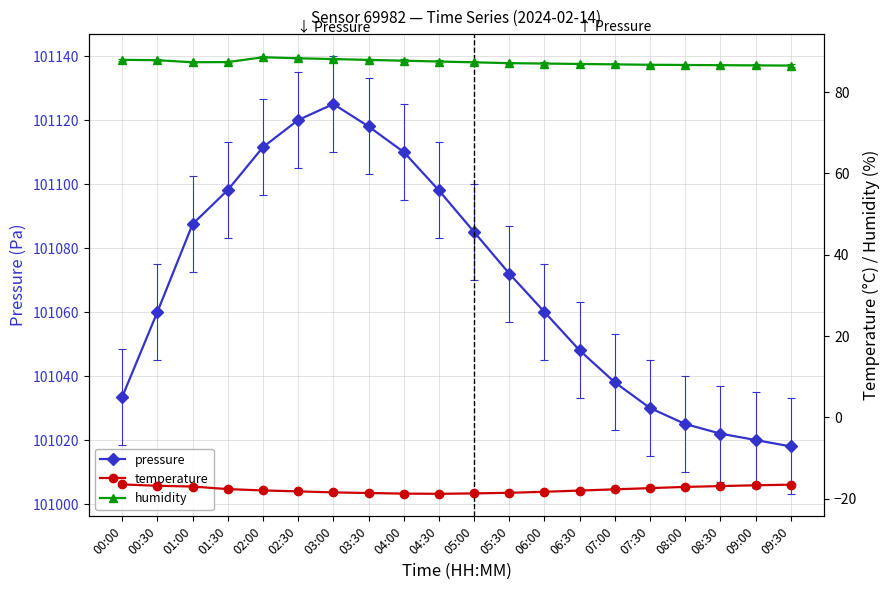

True or false: humidity and pressure cross at least once.

False